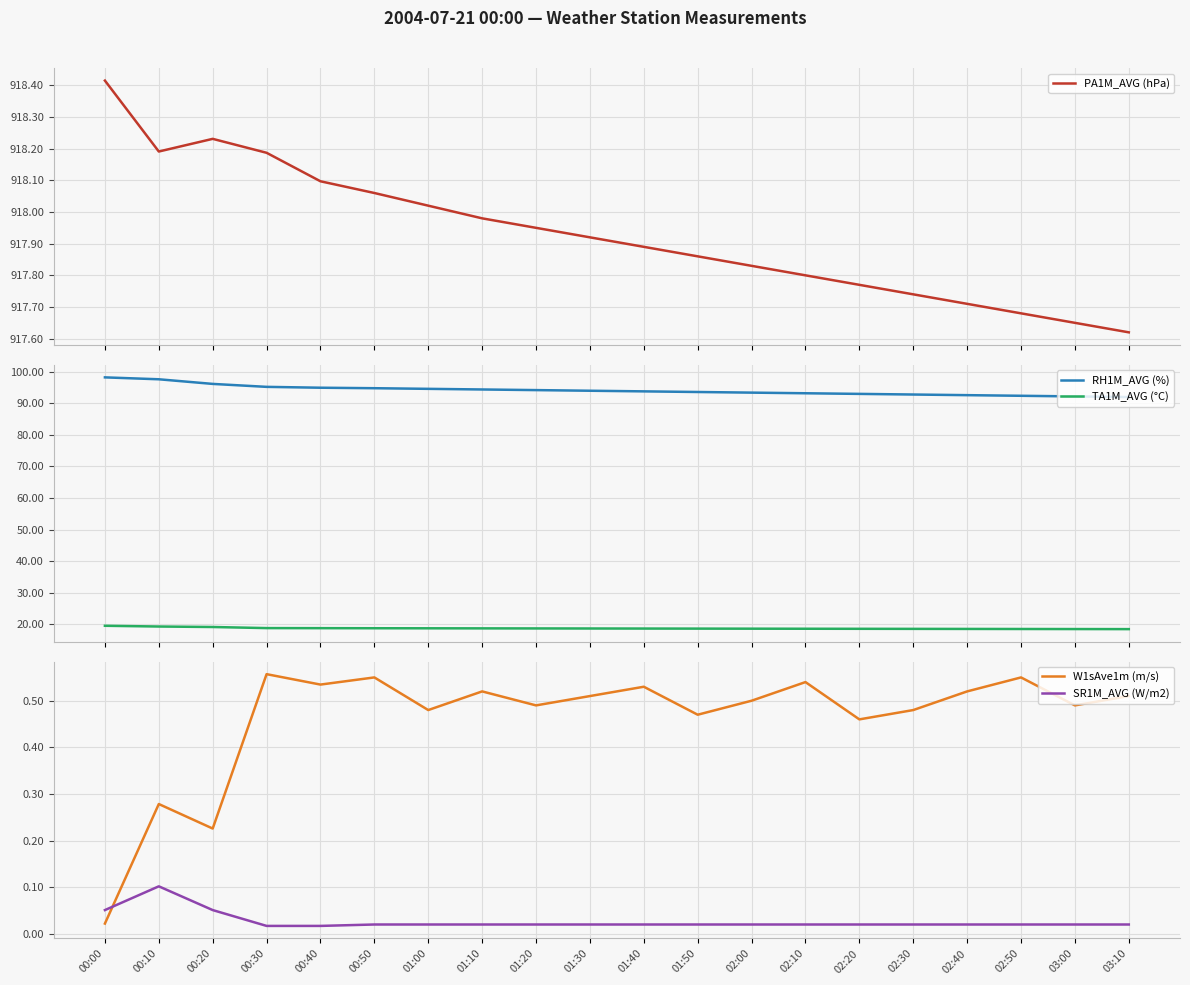

What is the difference between the maximum and minimum values in the PA1M_AVG (hPa) series?

0.8